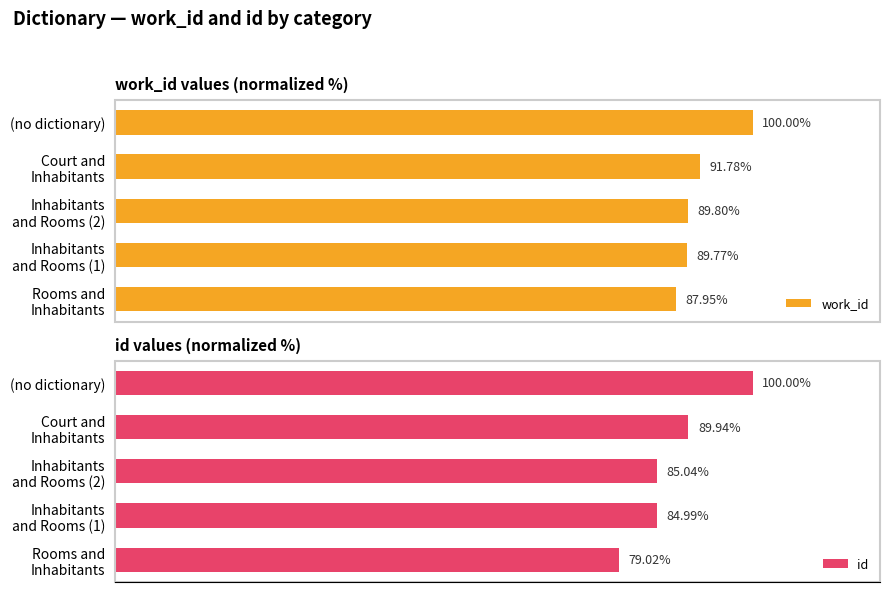

How many groups of bars are there?

5